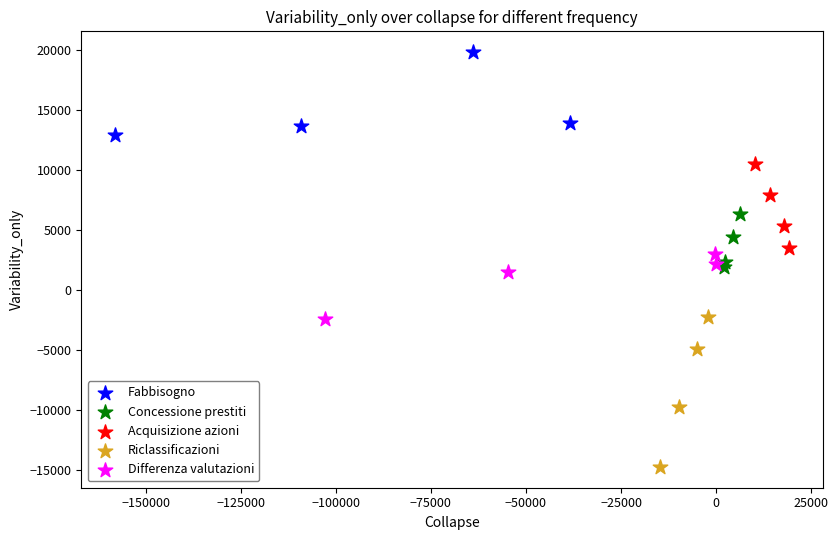

Which series reaches the maximum Y coordinate?

Fabbisogno